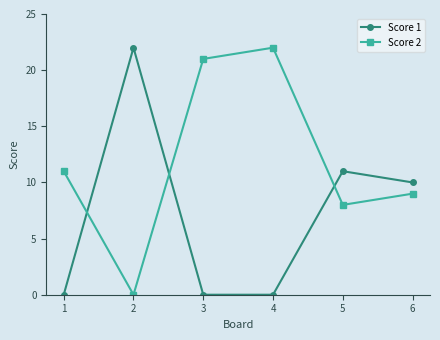

At 3, list the series in order from smallest to largest.

Score 1, Score 2